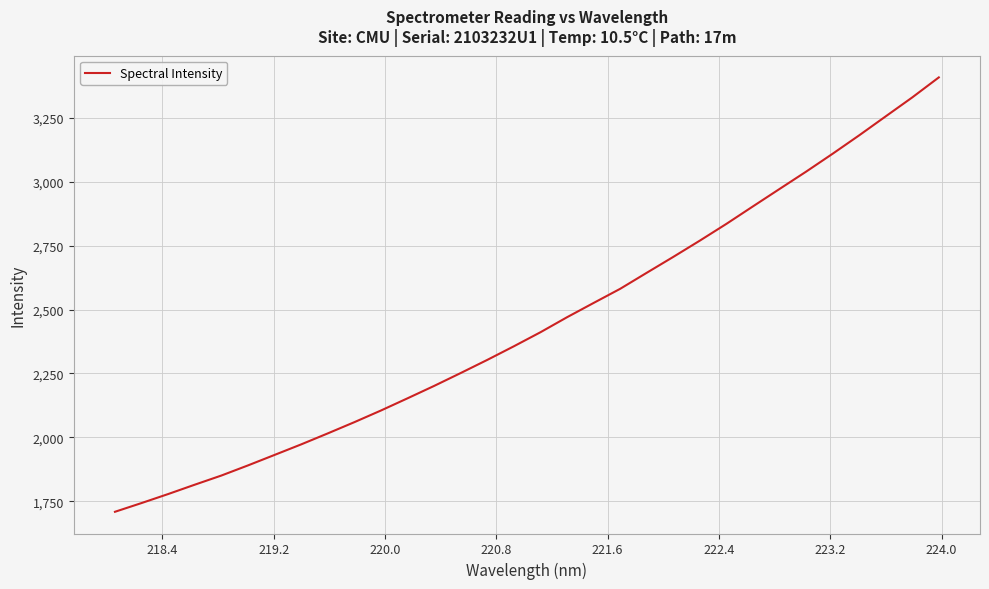

Does the chart have visible grid lines?

Yes